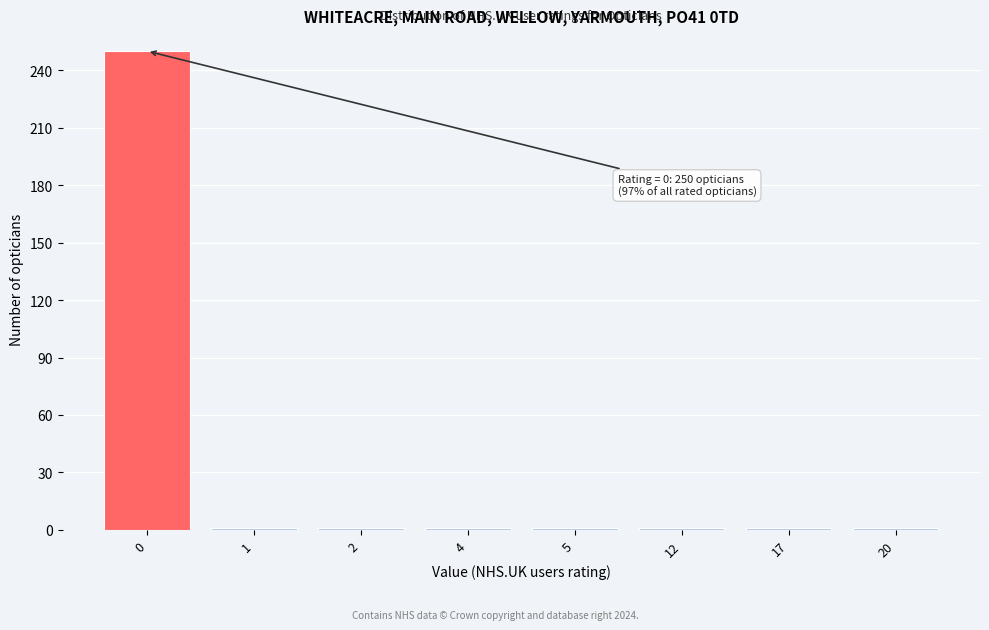

Reading left to right, transcribe all the data shown in this chart.

250	1	1	1	1	1	1	1